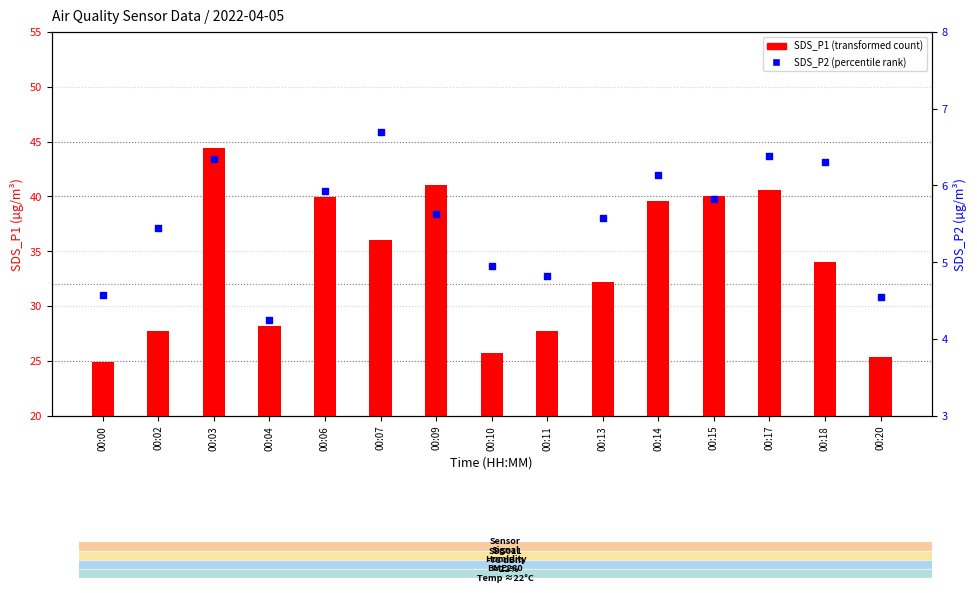

Is the value of SDS_P1 (transformed count) at 00:13 greater than the value of SDS_P2 (percentile rank) at 00:02?

Yes